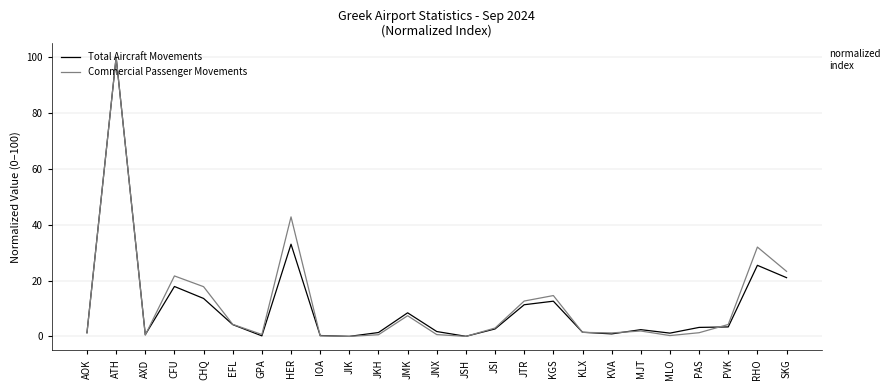

How many lines are shown in the chart?

2